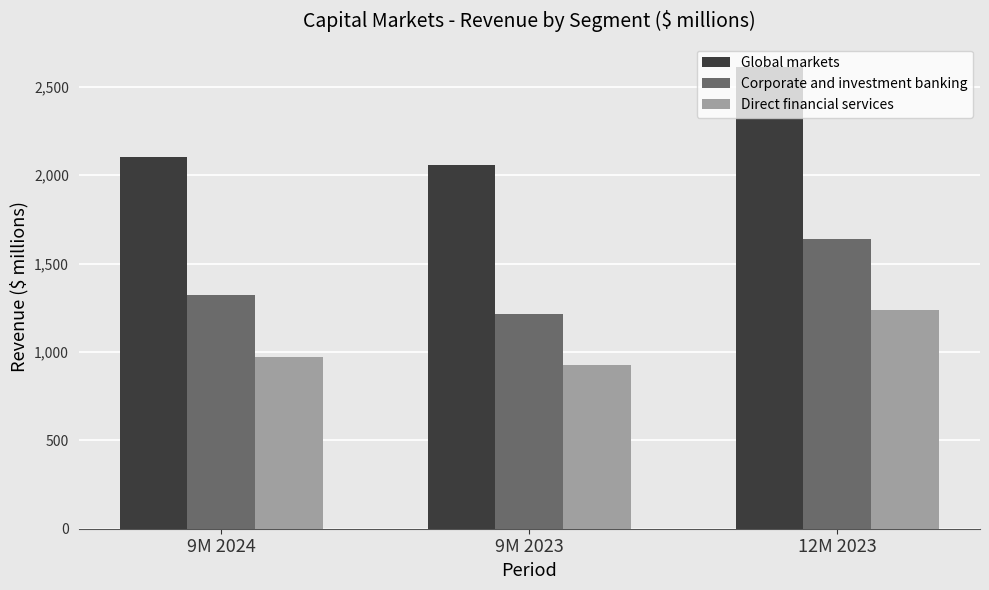

True or false: Corporate and investment banking has a value of 2390 at 12M 2023.

False